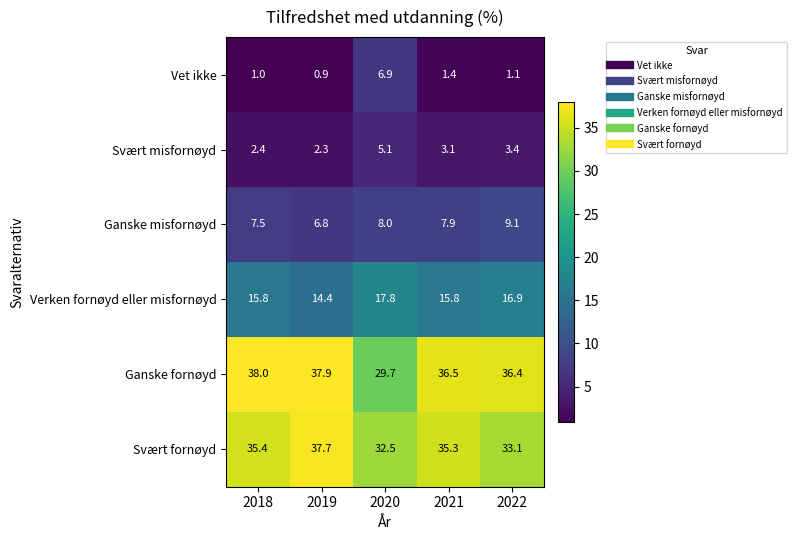

Is it true that Ganske fornøyd equals 36.5 at 2021?

True